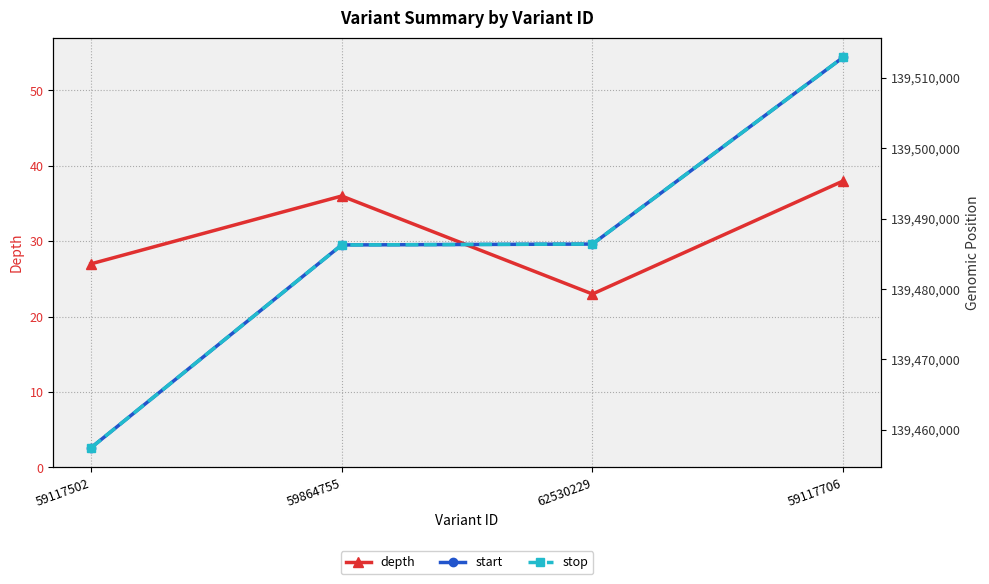

Does the chart display data point markers on the line(s)?

Yes